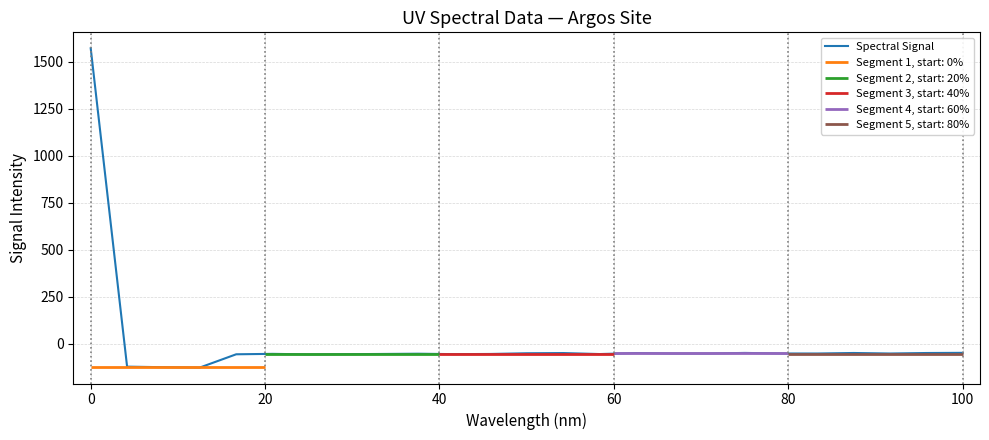

Where is Spectral Signal nearest to the value 723?

100